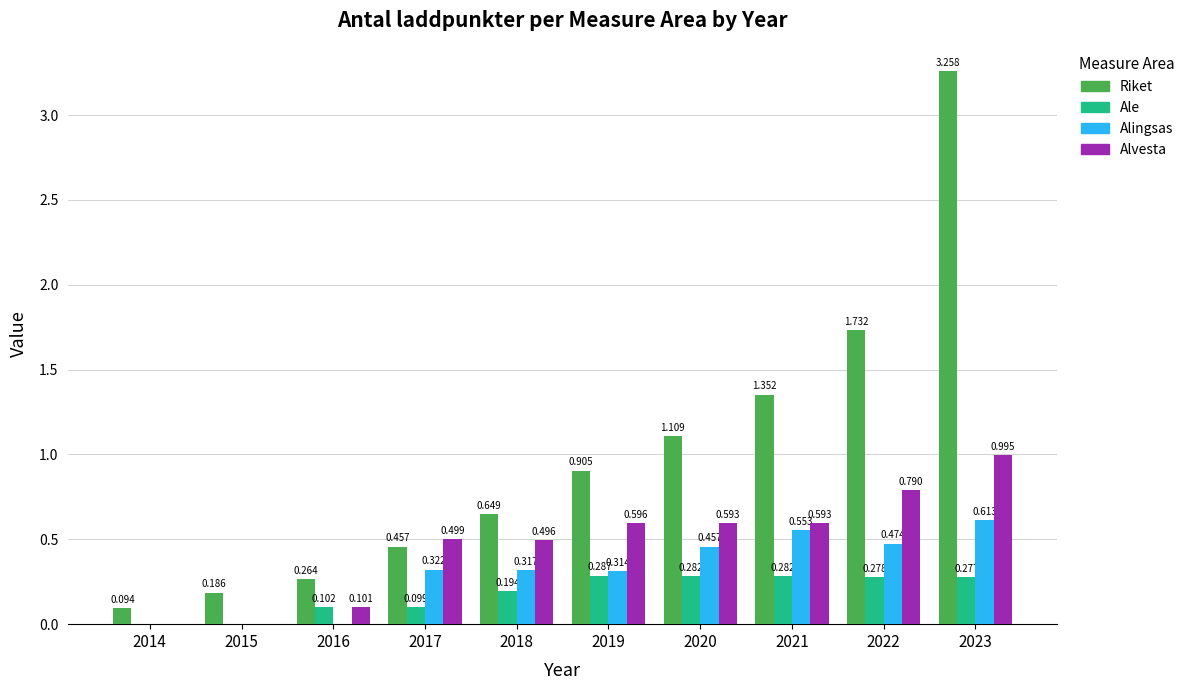

Which series changed the most between 2020 and 2021?

Riket